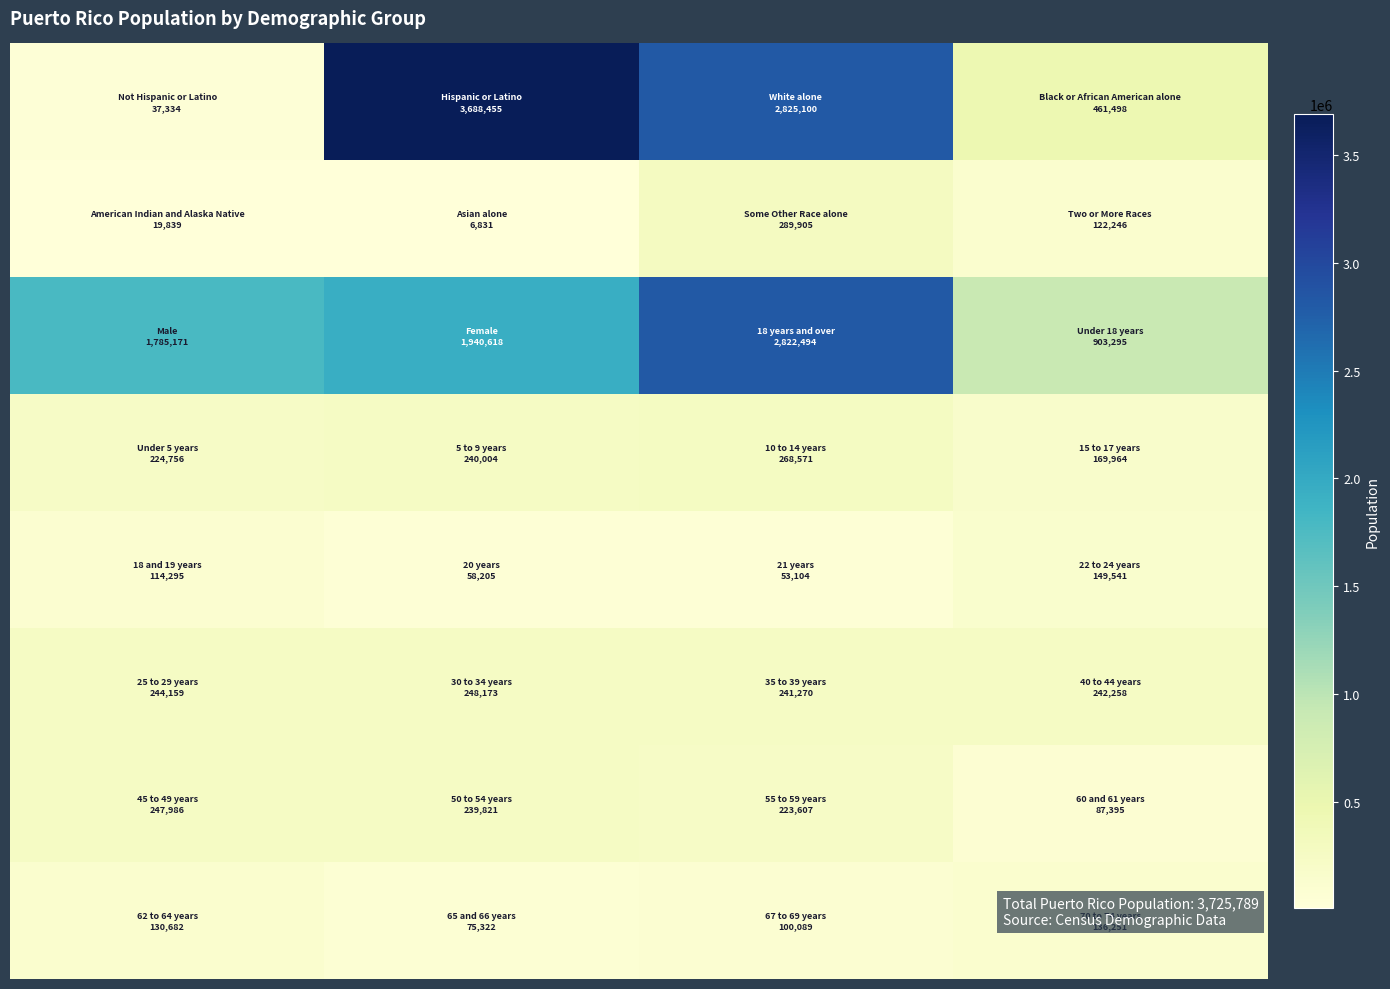

At which category is the sum across all series the highest?

2